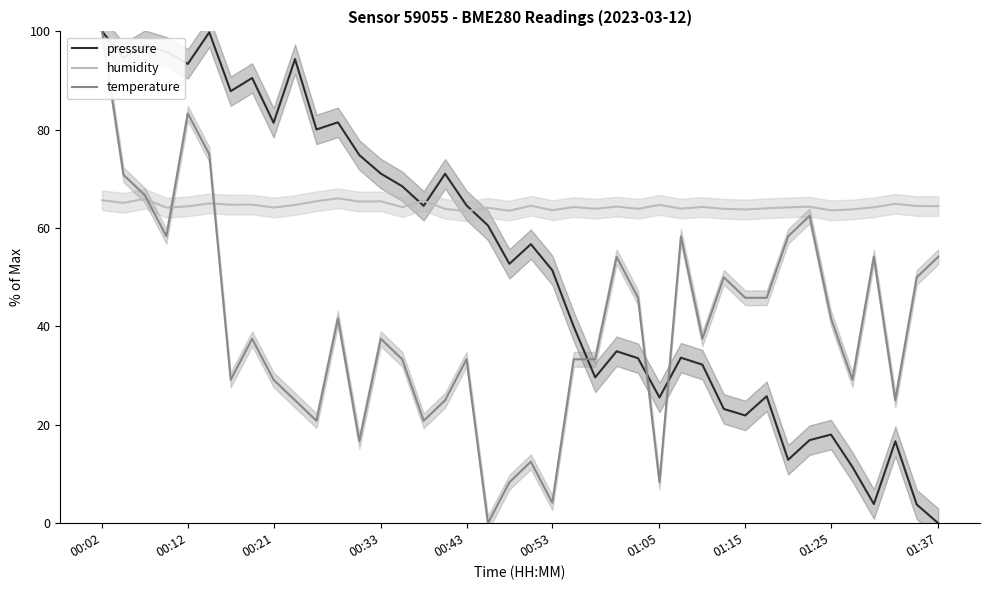

How many times do humidity and pressure cross each other?

3